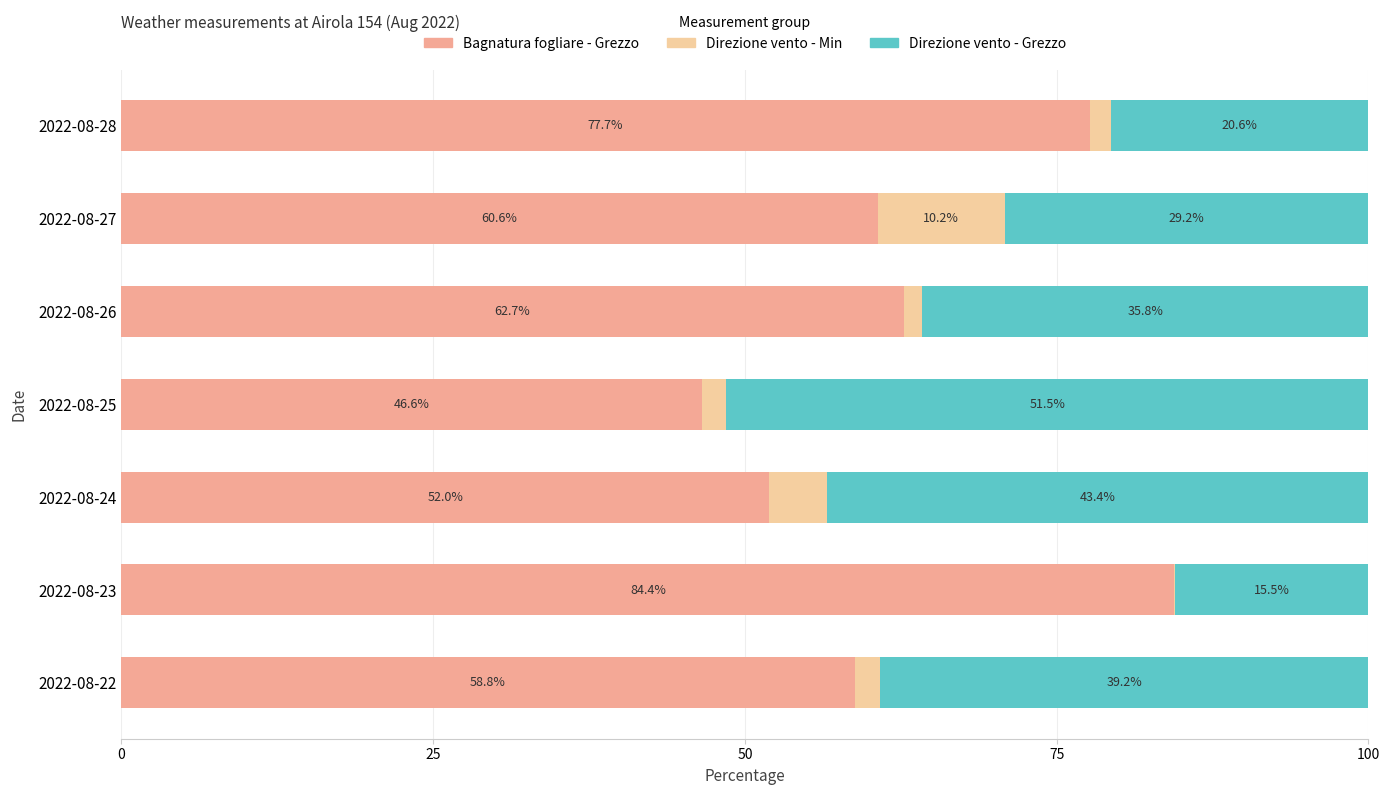

At which label is Bagnatura fogliare - Grezzo closest to 65?

2022-08-26